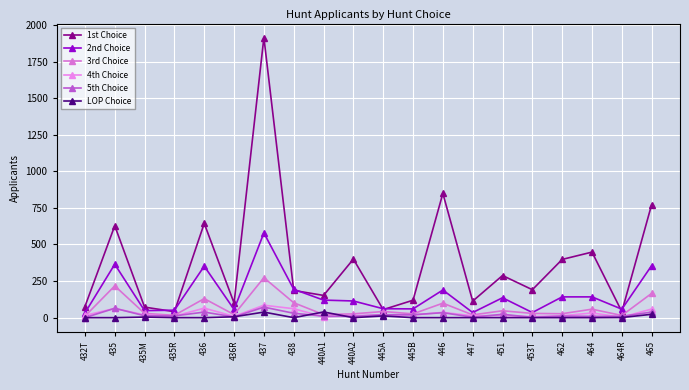

How many categories are shown in the chart?

20